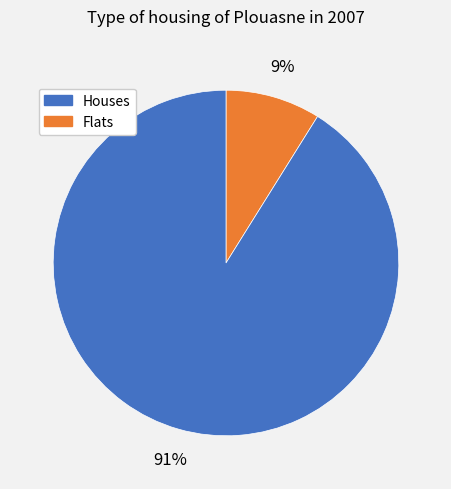

To the nearest percent, what is the average slice percentage?

50%